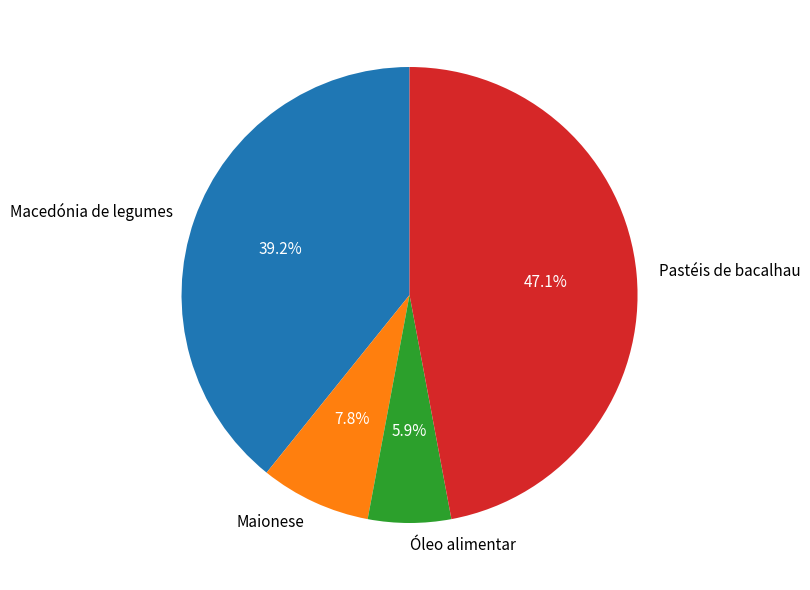

What percentage is the Óleo alimentar slice, to the nearest percent?

6%